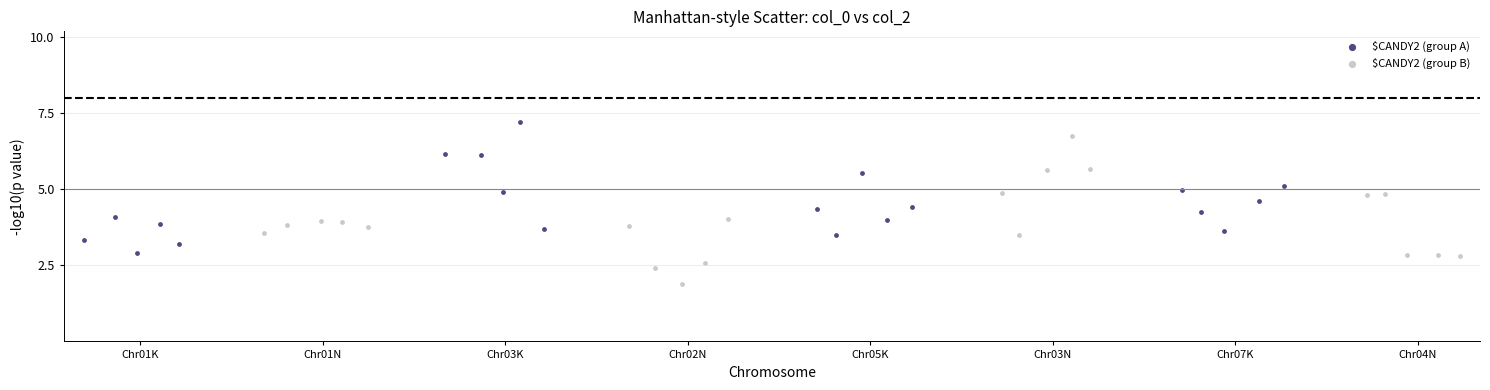

Which series reaches the maximum Y coordinate?

$CANDY2 (group A)